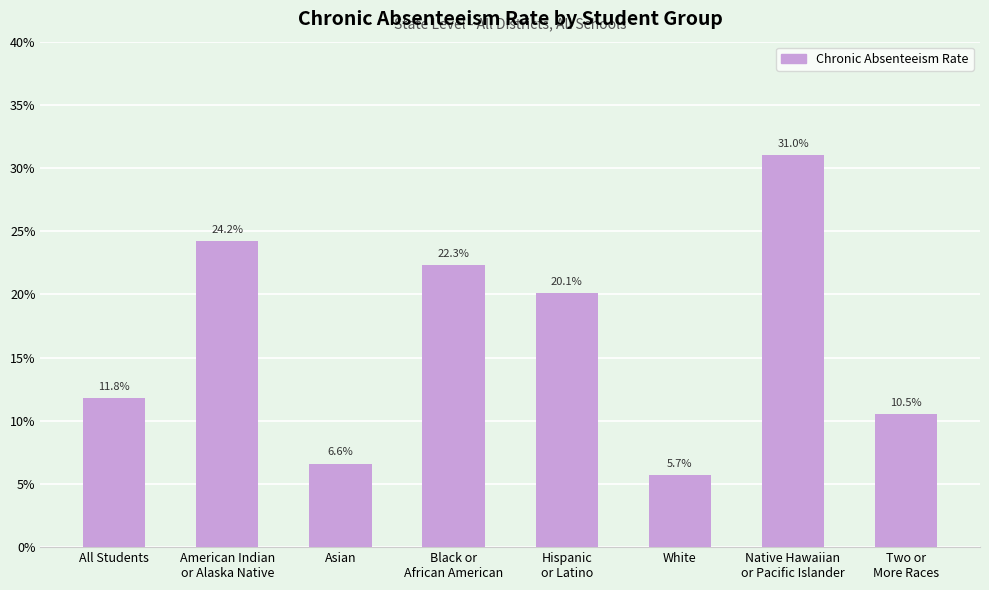

Does the chart contain any negative values?

No